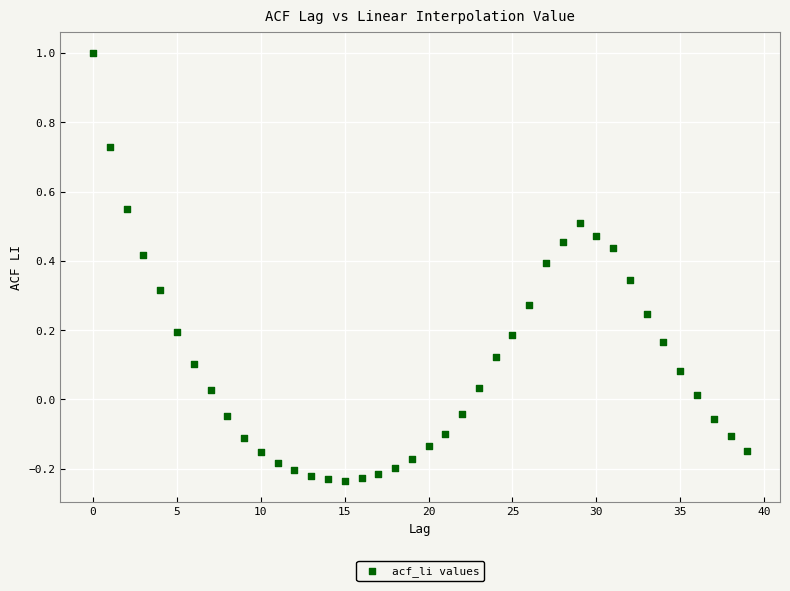

What is the range of Y values (max minus min)?

1.2